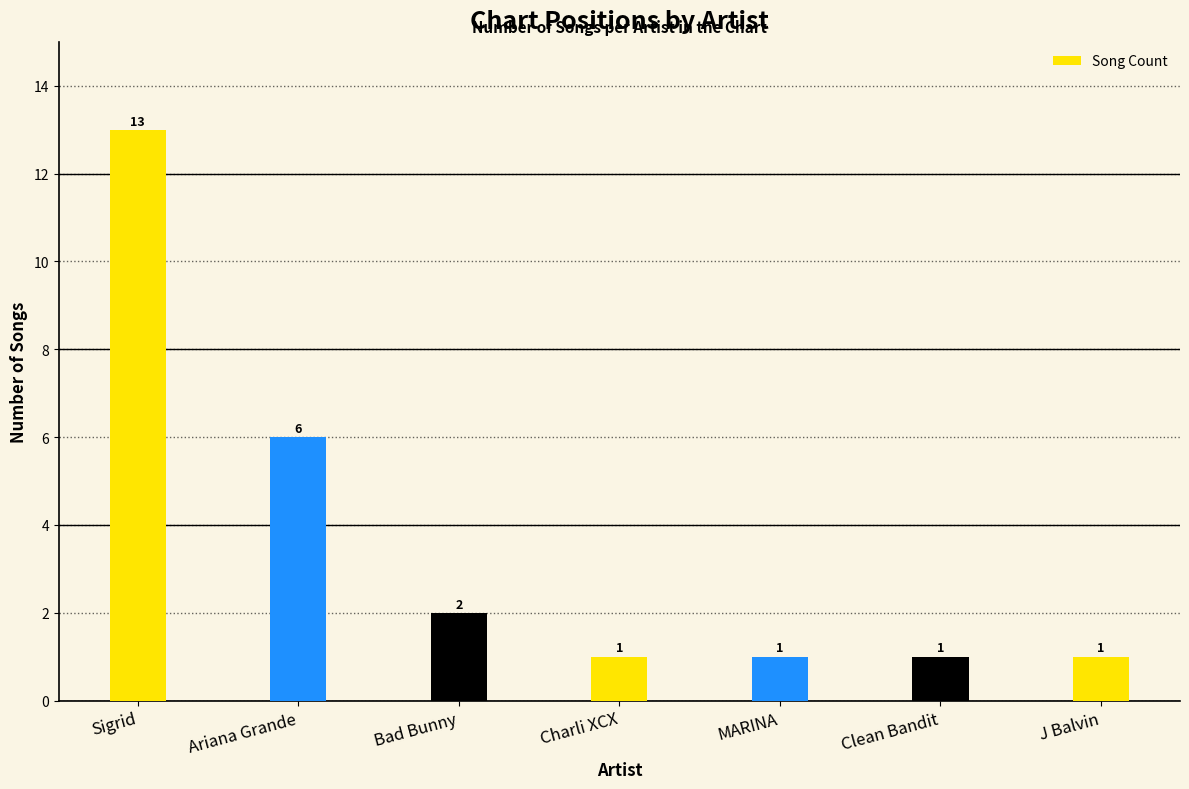

The chart shows a value of 23 at Sigrid. True or false?

False